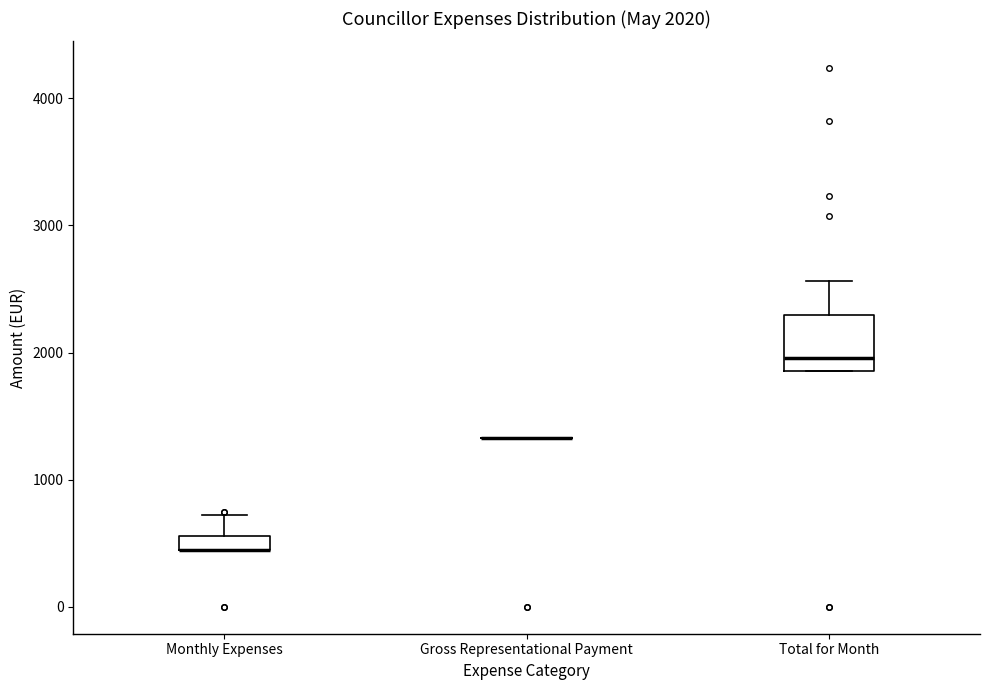

Which box is the tallest, from its lower edge to its upper edge?

Total for Month